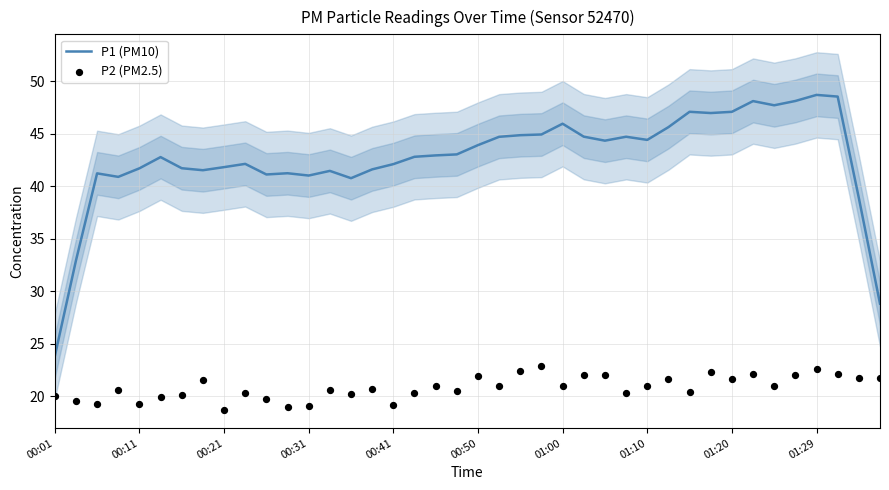

Which series contains the lowest Y value?

P2 (PM2.5)